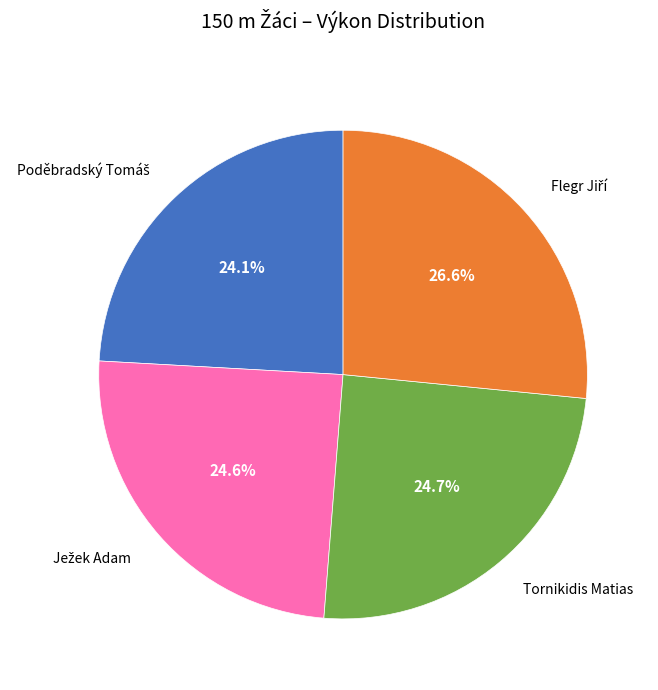

Does any single category account for the majority?

No